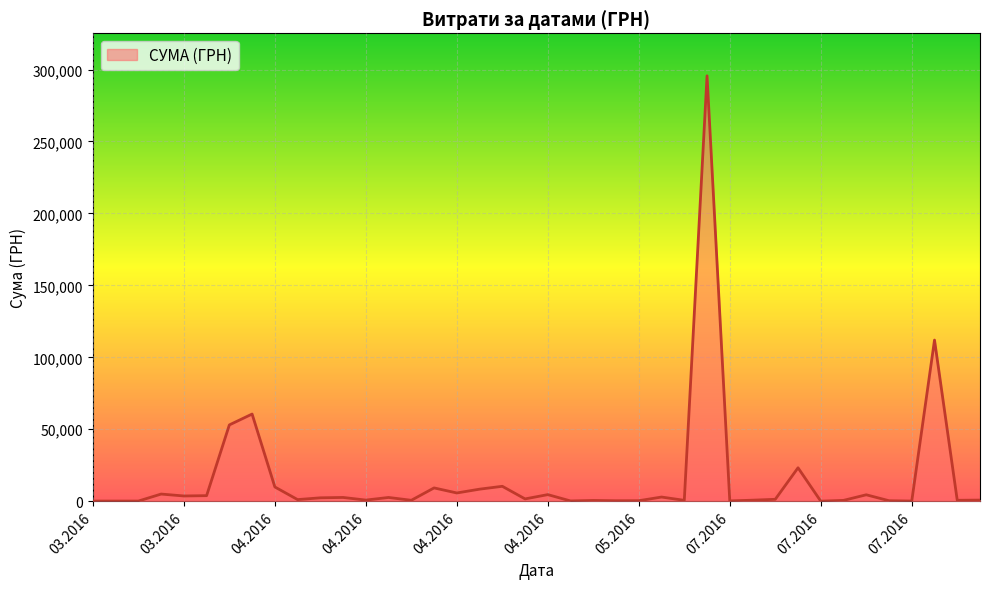

What is the difference between the maximum and minimum values?

295627.4